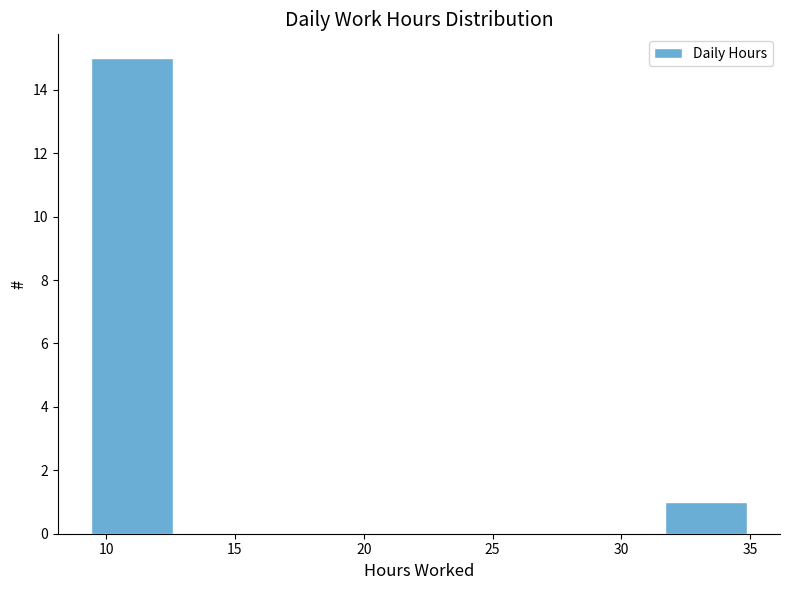

Reading left to right, transcribe this chart: for each bar, give the range it covers on the x-axis and its height. Neither the bar edges nor the heights are printed on the chart, so give them approximately, as read against the axes.

9.5 to 12.5: 15
12.5 to 16.0: 0
16.0 to 19.0: 0
19.0 to 22.0: 0
22.0 to 25.5: 0
25.5 to 28.5: 0
28.5 to 31.5: 0
31.5 to 35.0: 1